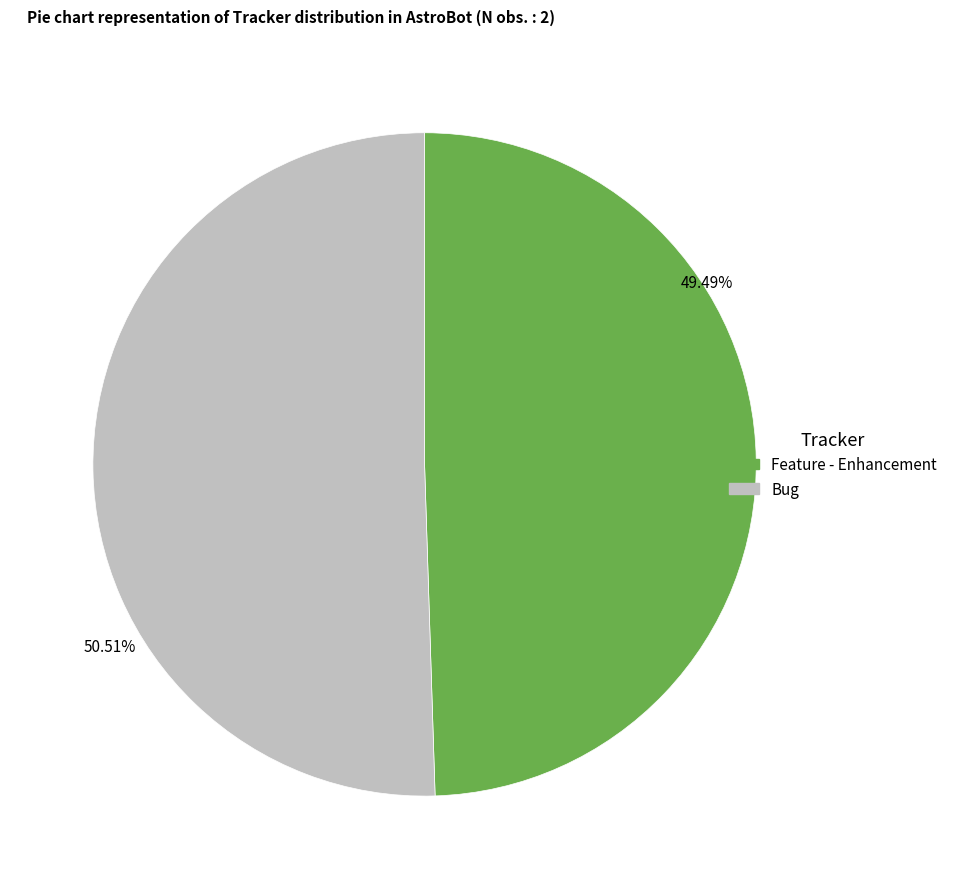

True or false: Bug accounts for 51% of the total.

True